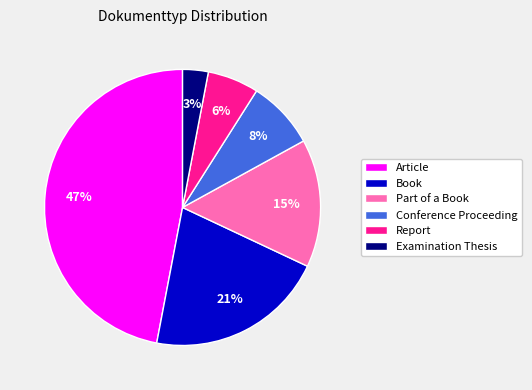

Combined, do Part of a Book and Conference Proceeding account for over 50%?

No